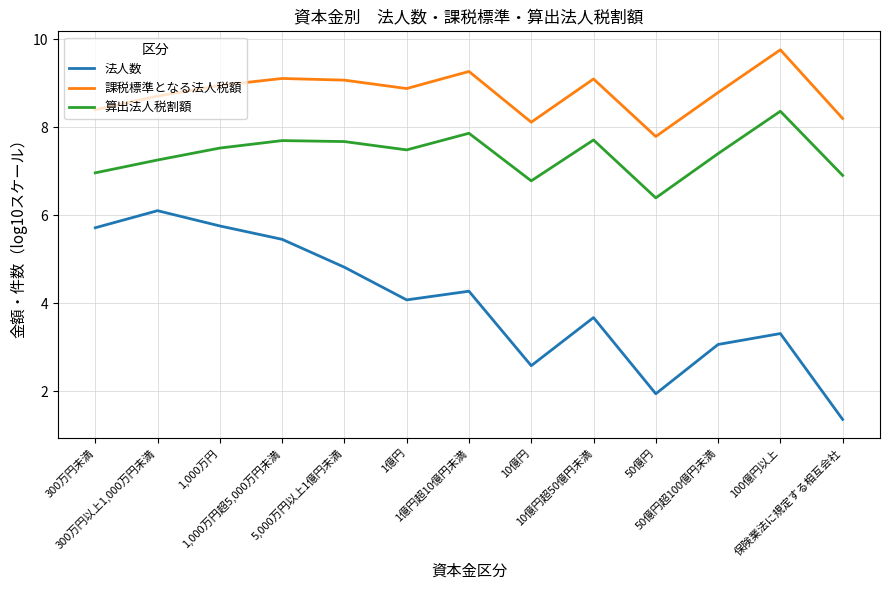

Where is the first local minimum for 算出法人税割額?

1億円